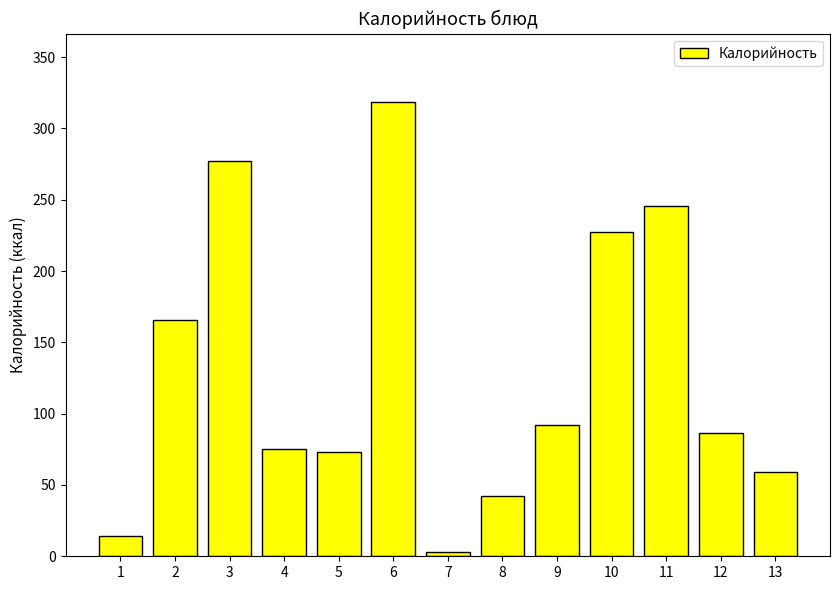

Which category has the lowest value across all series?

7